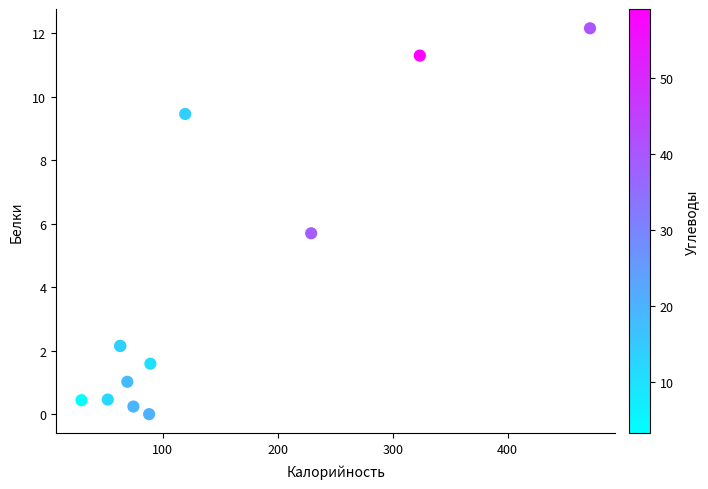

What Y value in the scatter plot is closest to 6?

5.7